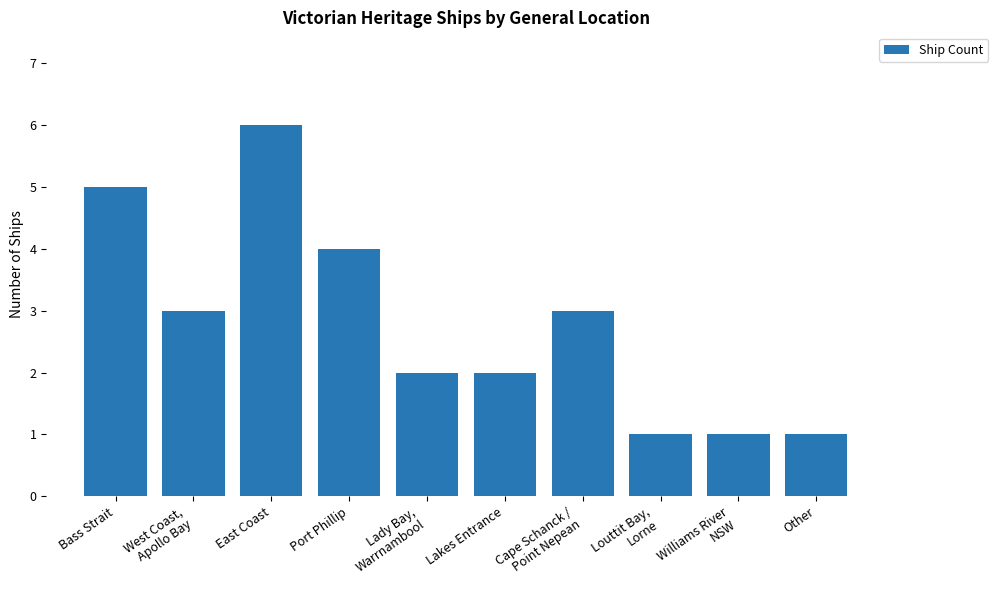

Which label corresponds to the largest value in the chart?

East Coast